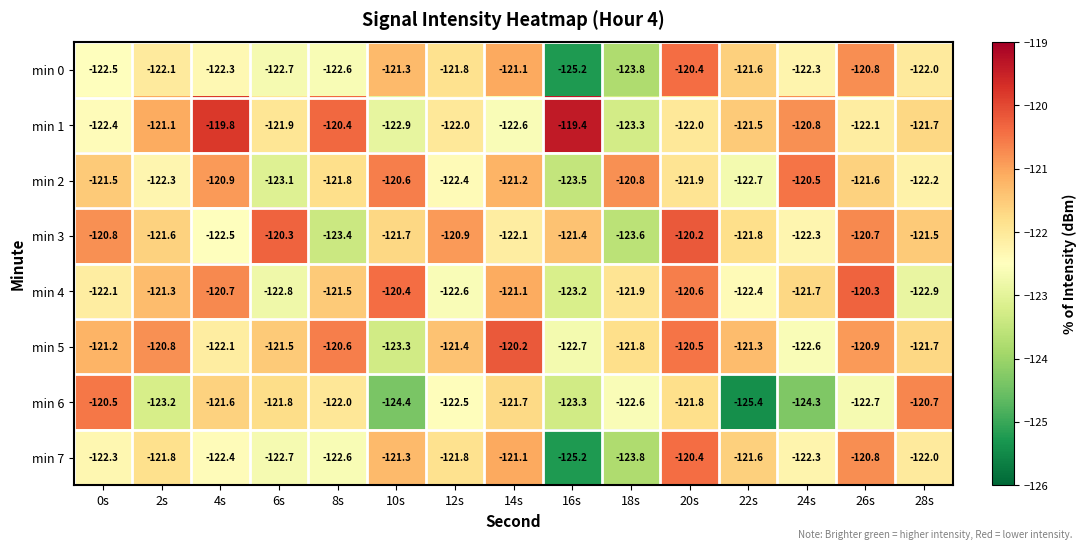

Which series has the largest range (max minus min)?

min 6